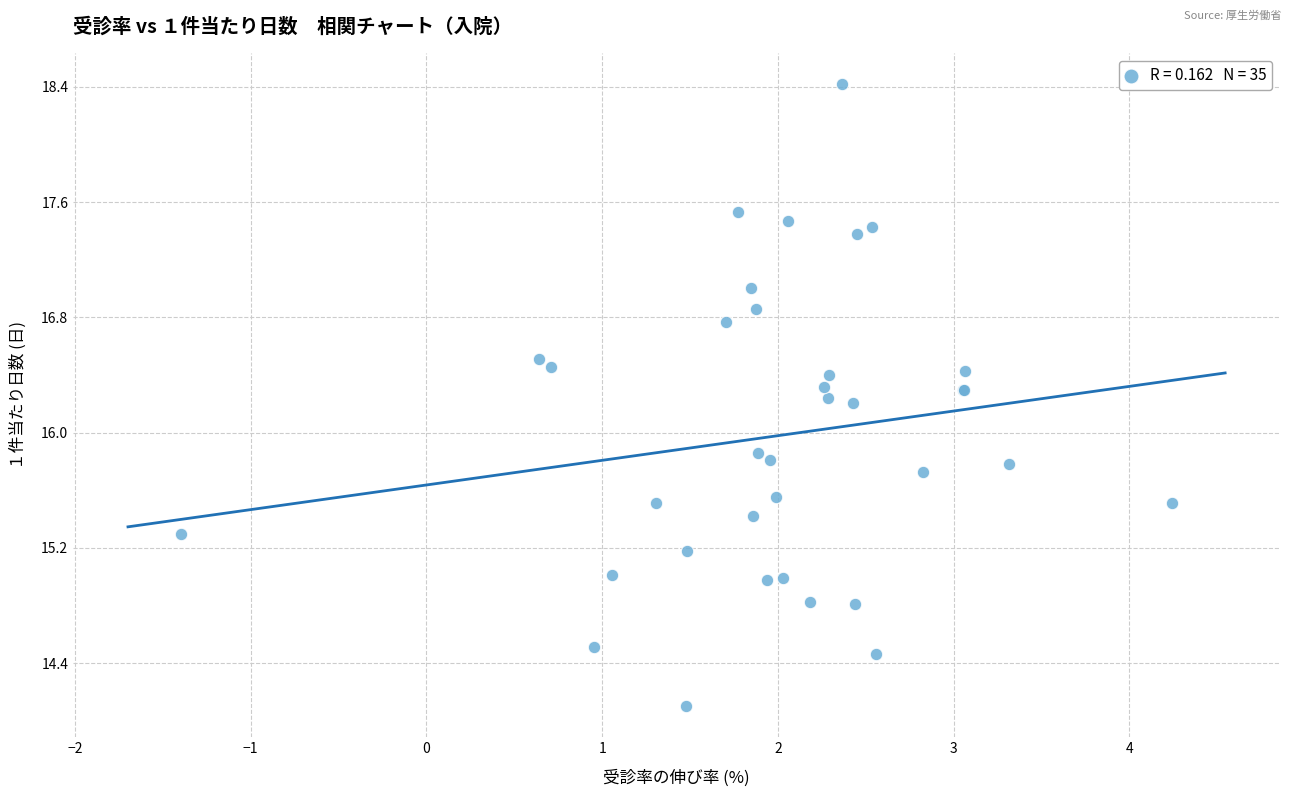

What Y value in the scatter plot is closest to 16?

15.9